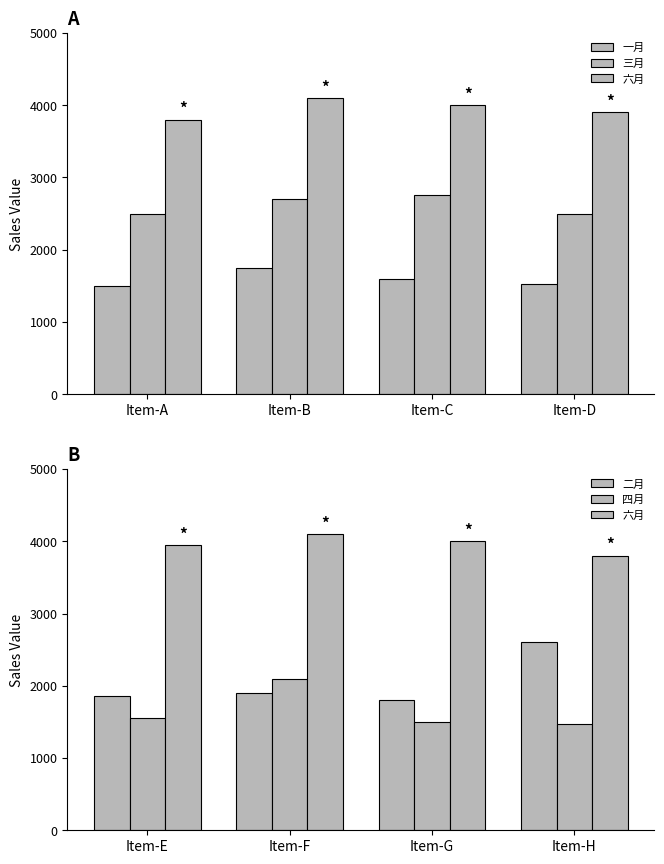

What is the difference between the maximum and minimum values in the 三月 series?

250